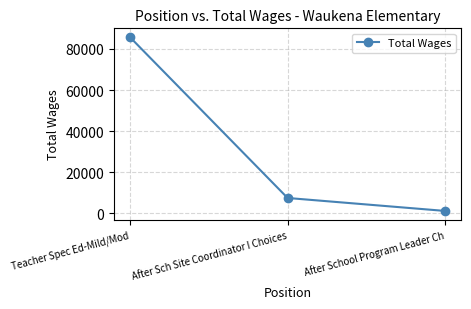

What is the minimum value shown in the chart?

1038